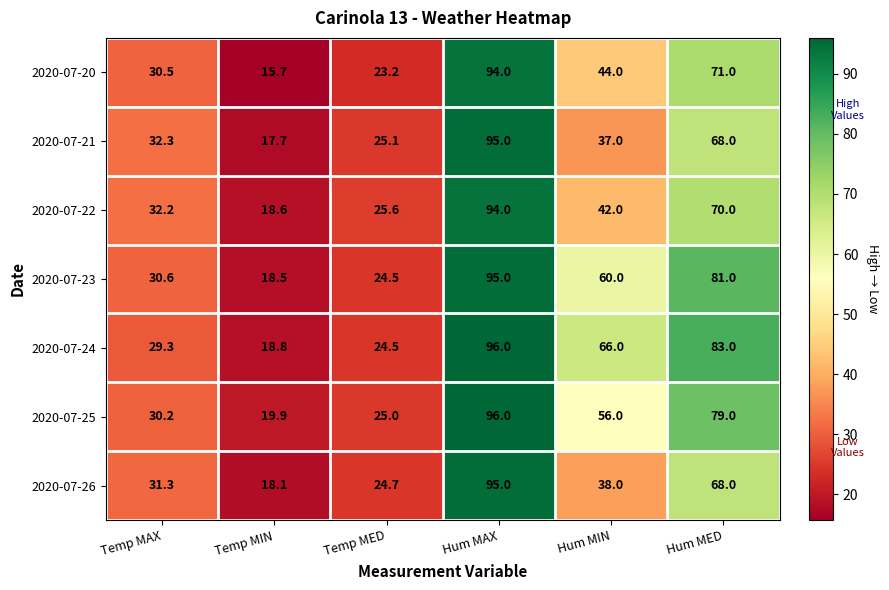

True or false: 2020-07-23 has a value of 18.5 at Temp MIN.

True